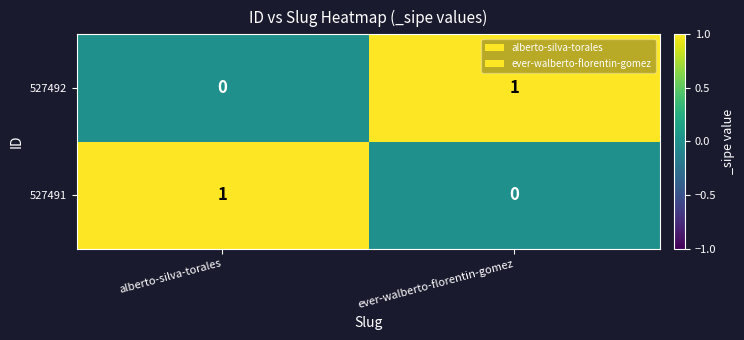

Reading right to left, transcribe all the data shown in this chart.

527492: 1	0
527491: 0	1